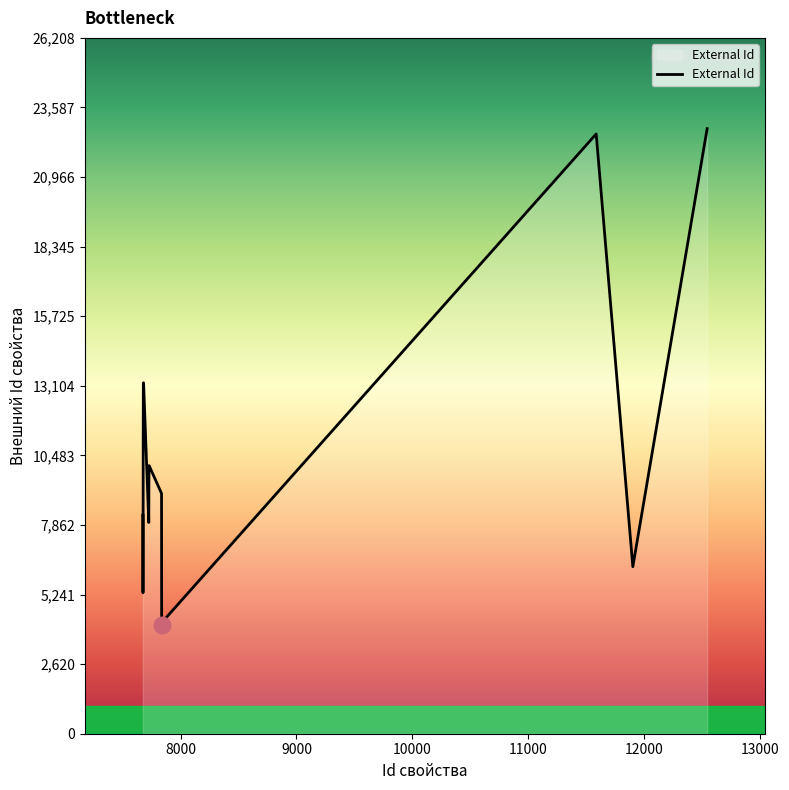

What is the difference between the maximum and minimum values?

18710